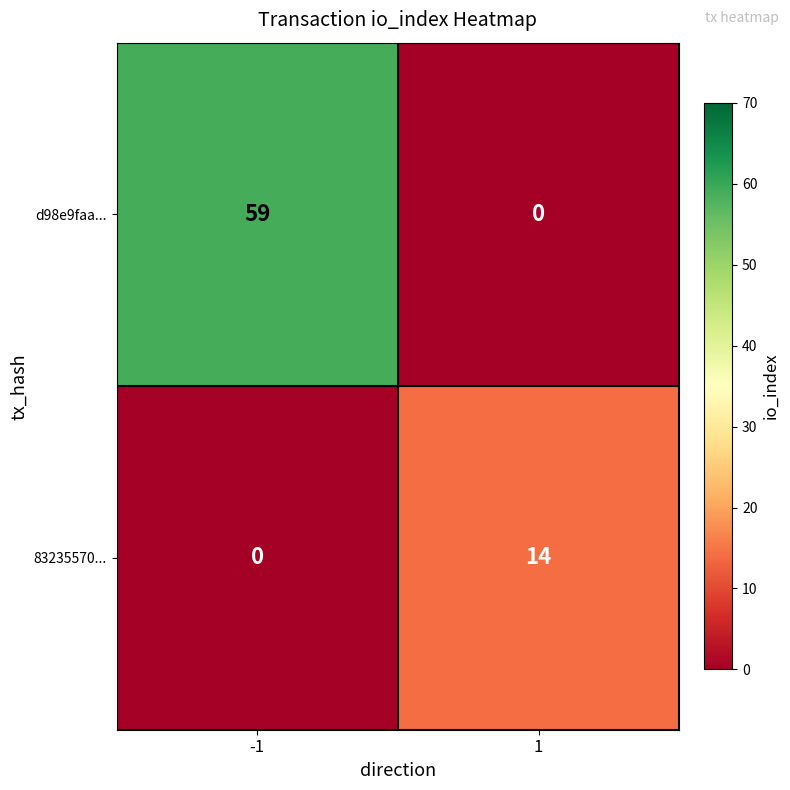

What is the total value across all series at 1?

14